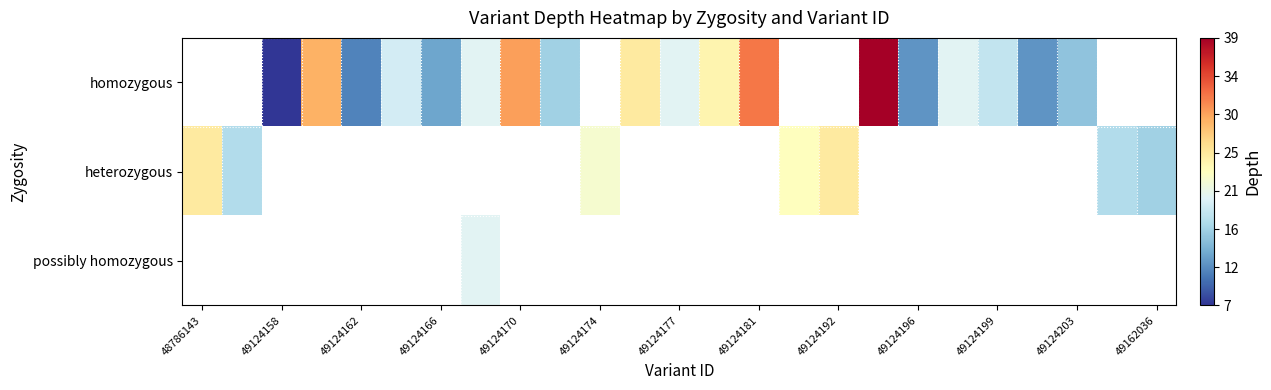

True or false: heterozygous has a value of 25.0 at 49124192.

True